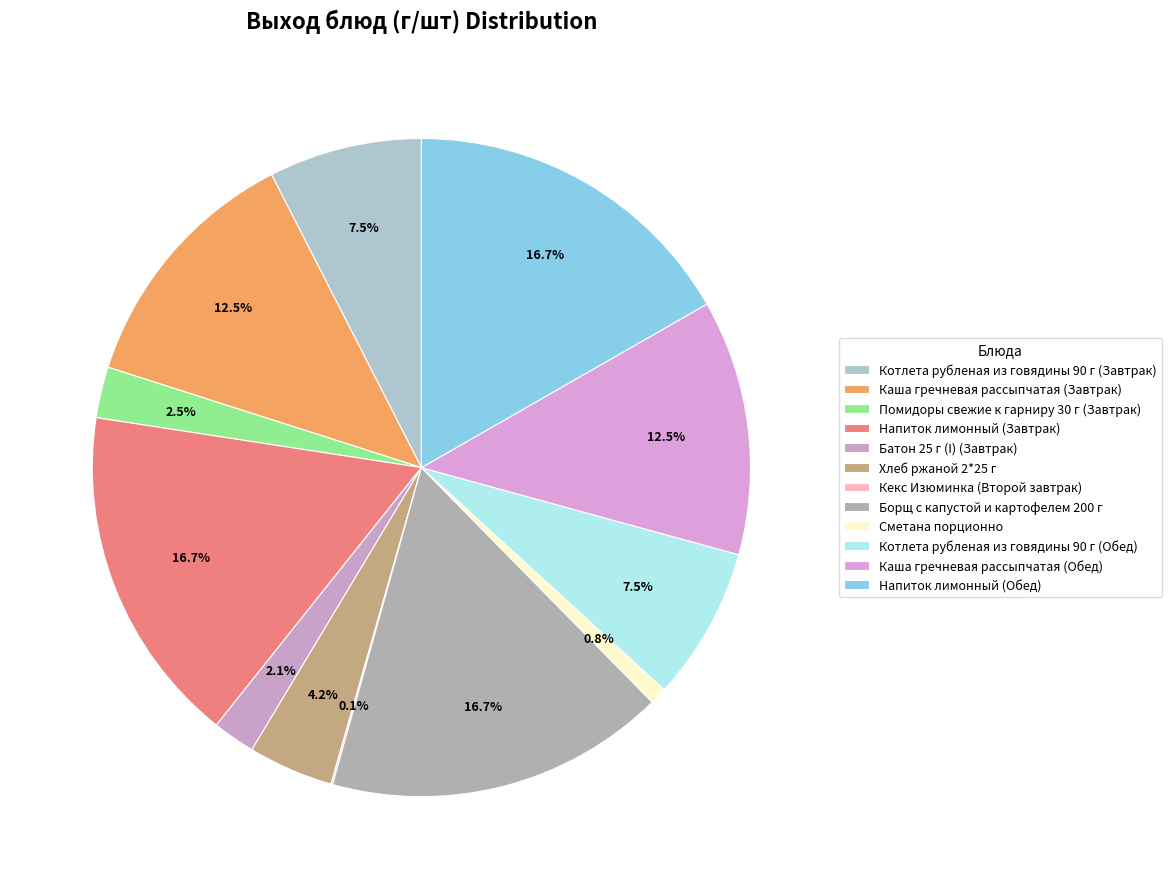

To the nearest percent, what percentage of the pie is Сметана порционно?

1%